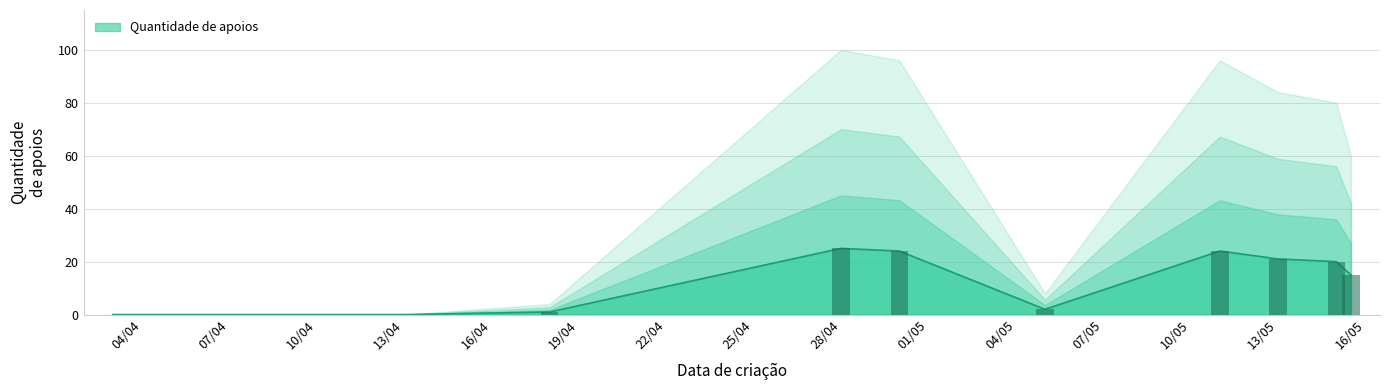

Which has a higher value, 15/05/2023 or 03/04/2023?

15/05/2023